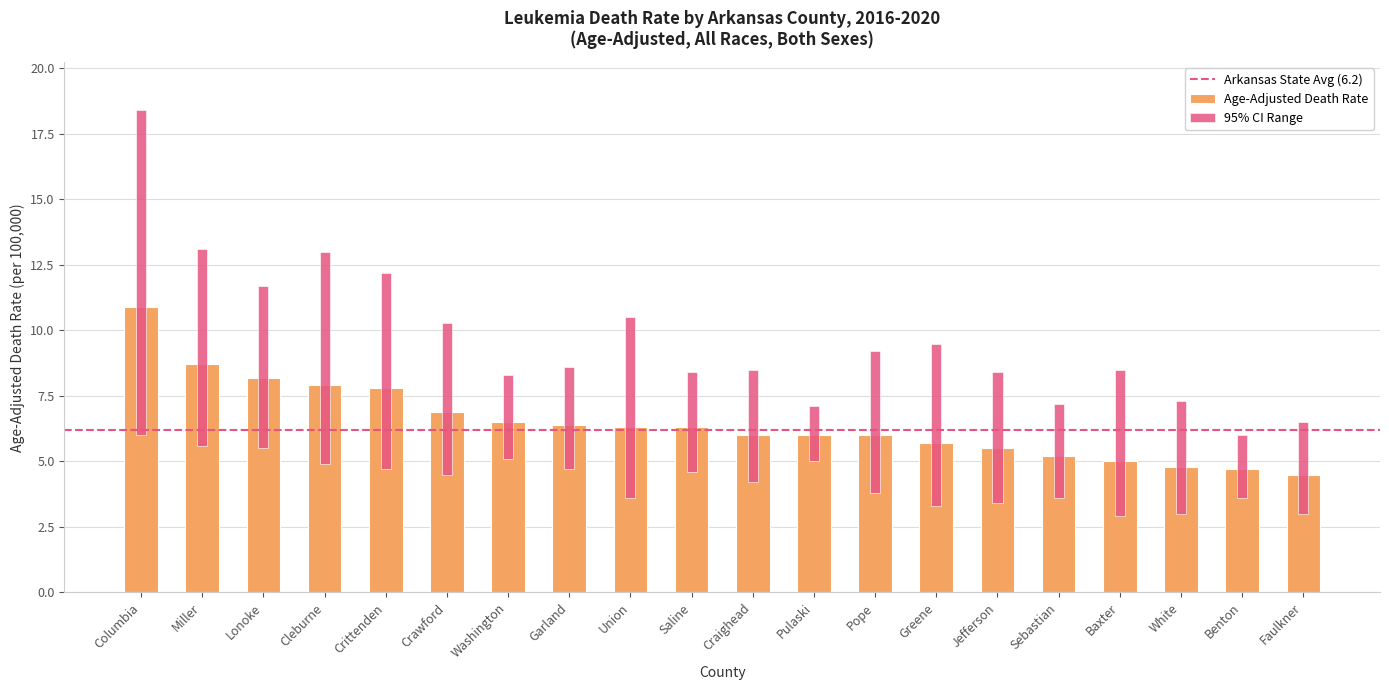

Is it true that Lower CI equals 4.7 at Crittenden?

True